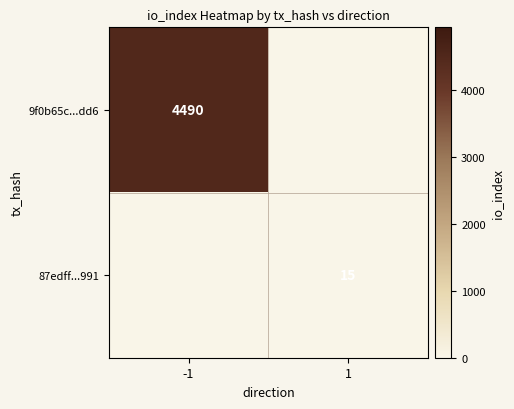

Is it true that 9f0b65c...dd6 equals 4490.0 at -1?

True